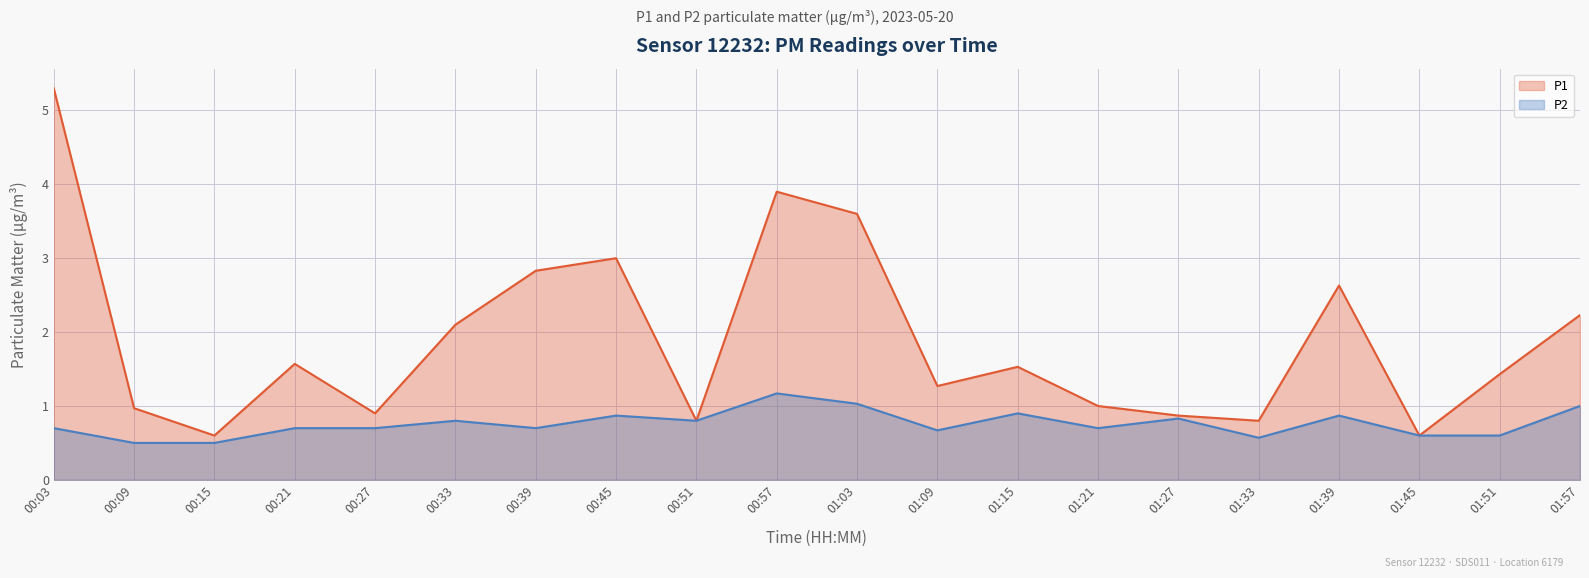

Which category has the highest value in the P1 series?

00:03